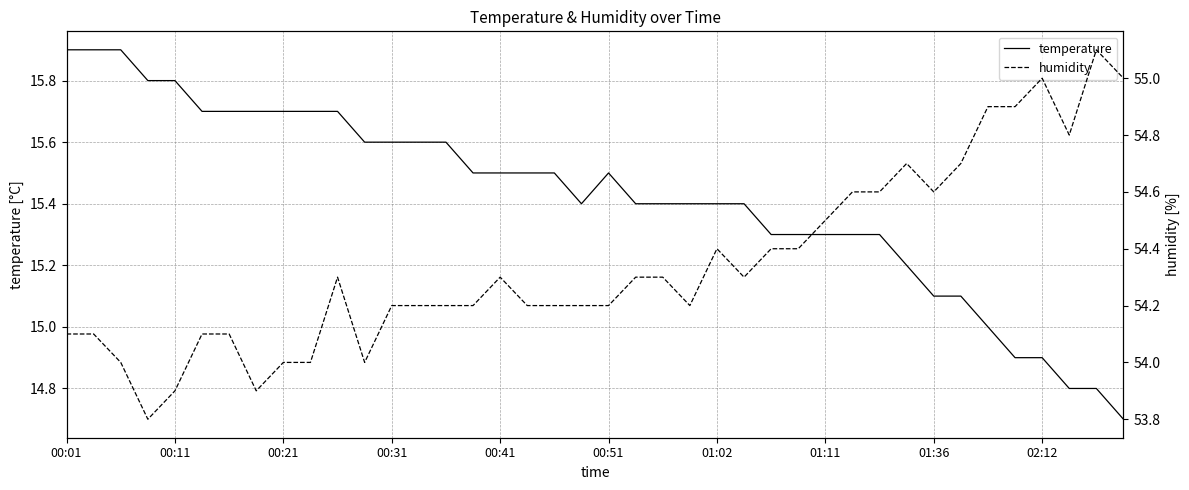

True or false: temperature has a value of 15.1 at 01:36.

True